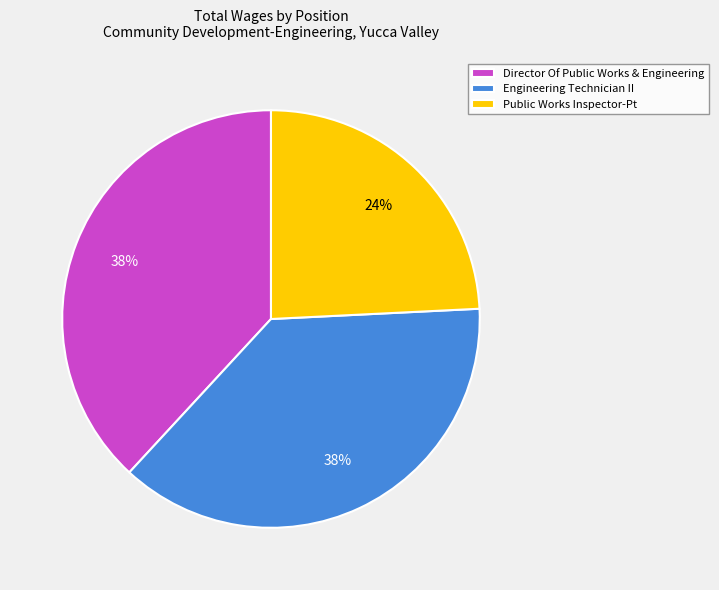

To the nearest percent, what is the combined percentage of Public Works Inspector-Pt and Director Of Public Works & Engineering?

62%